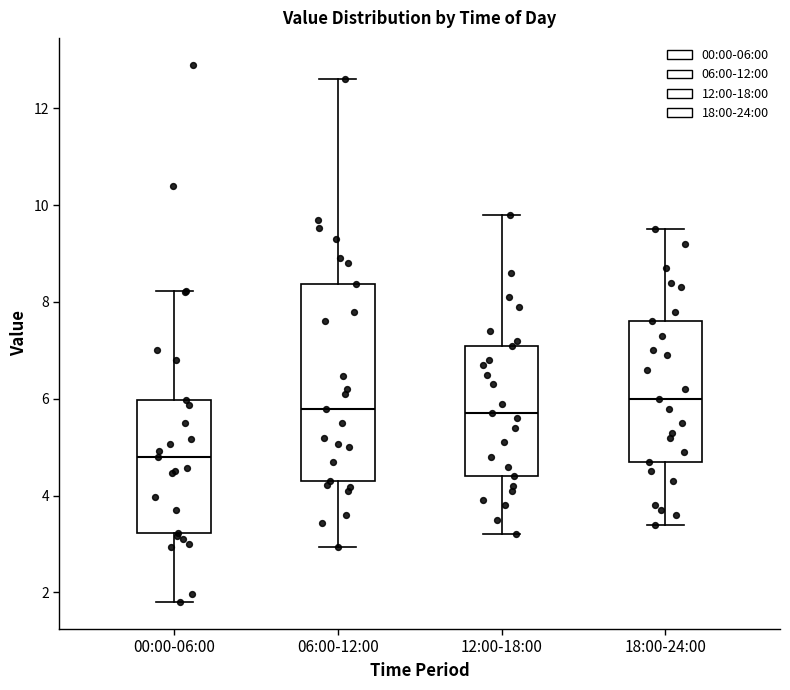

Reading left to right, read every box against the y-axis: the position of its median line, the range the box covers, and the ends of its whiskers. The values are not printed on the chart, so give them approximately, as read against the axis.

00:00-06:00: median 4.8, box 3.2 to 6.0, whiskers 1.8 to 8.2
06:00-12:00: median 5.8, box 4.4 to 8.4, whiskers 3.0 to 12.6
12:00-18:00: median 5.8, box 4.4 to 7.2, whiskers 3.2 to 9.8
18:00-24:00: median 6.0, box 4.8 to 7.6, whiskers 3.4 to 9.6